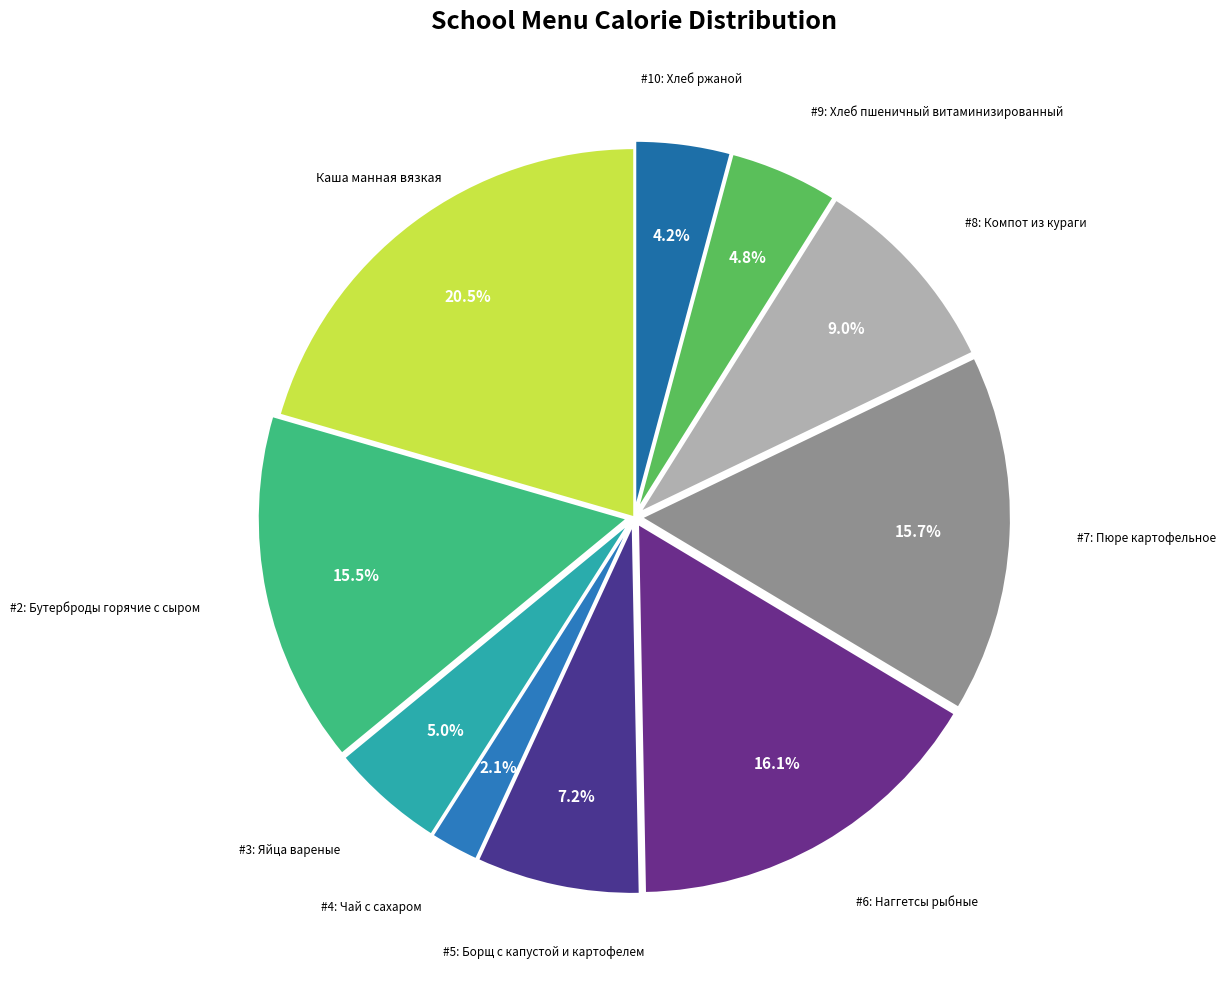

Count the number of slices in the pie.

10